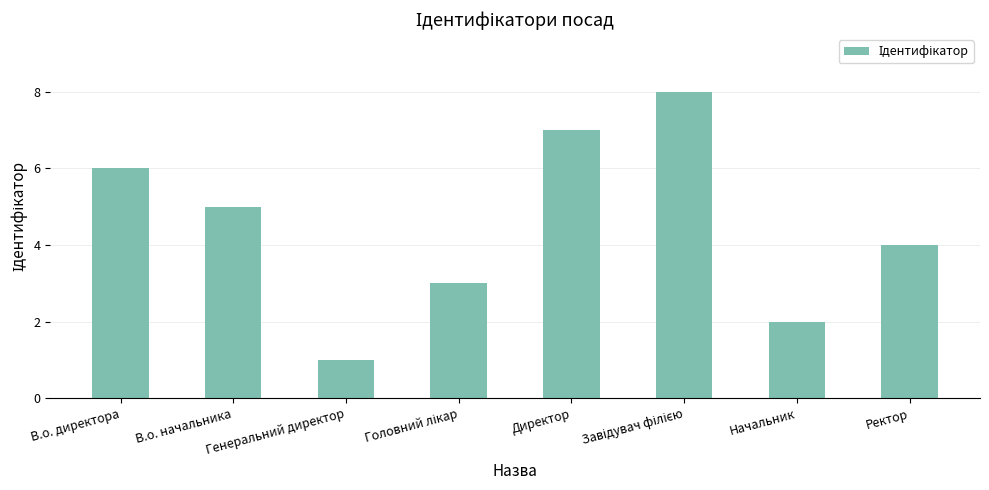

What is the approximate value at Ректор?

4